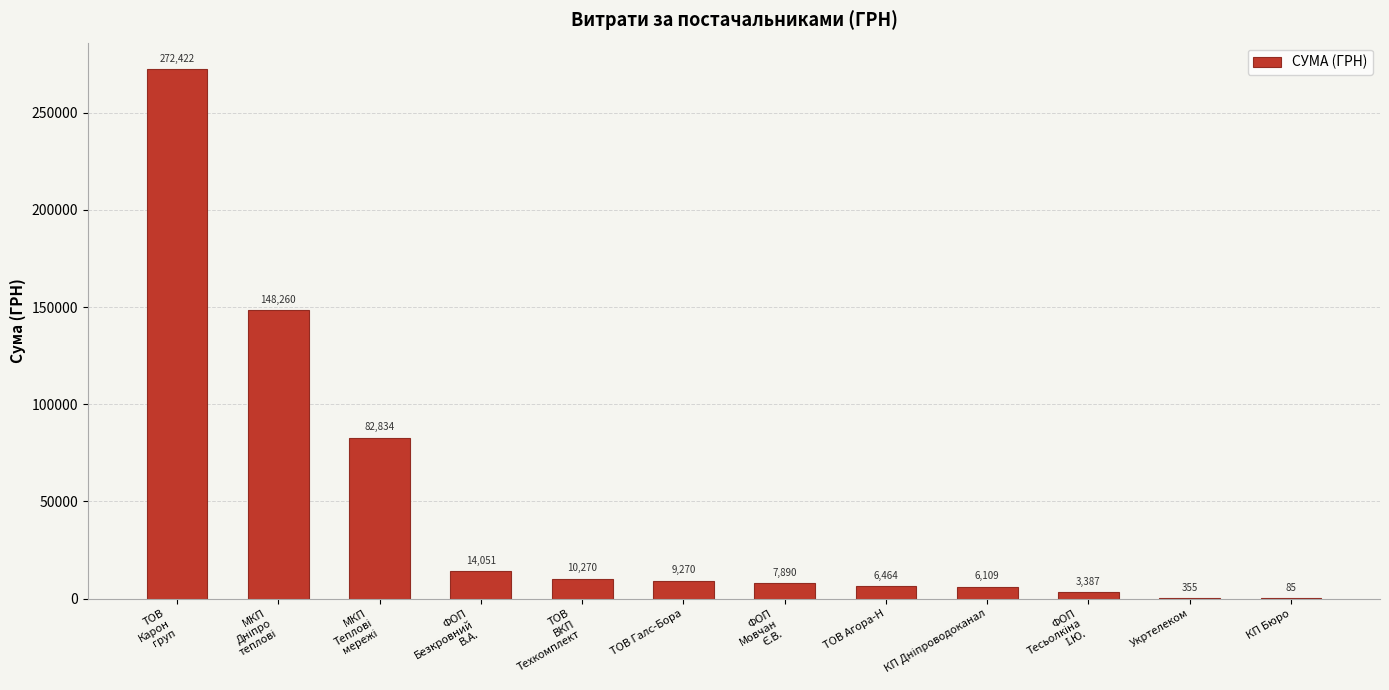

True or false: the data shows 396079.3 at ТОВ
Карон
груп.

False